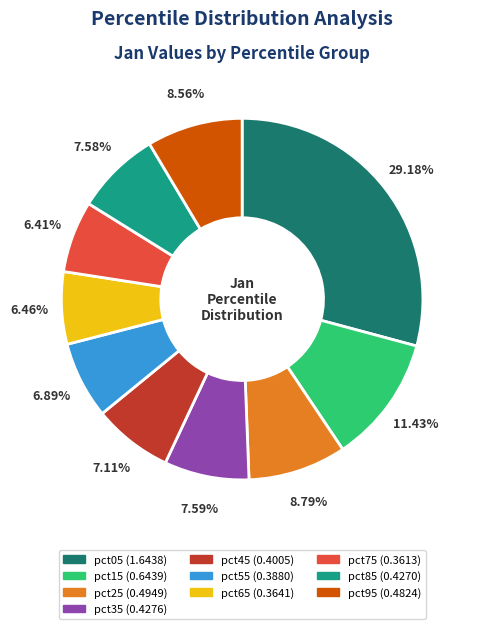

Combined, what portion of the pie is pct55 and pct75?

13.3%